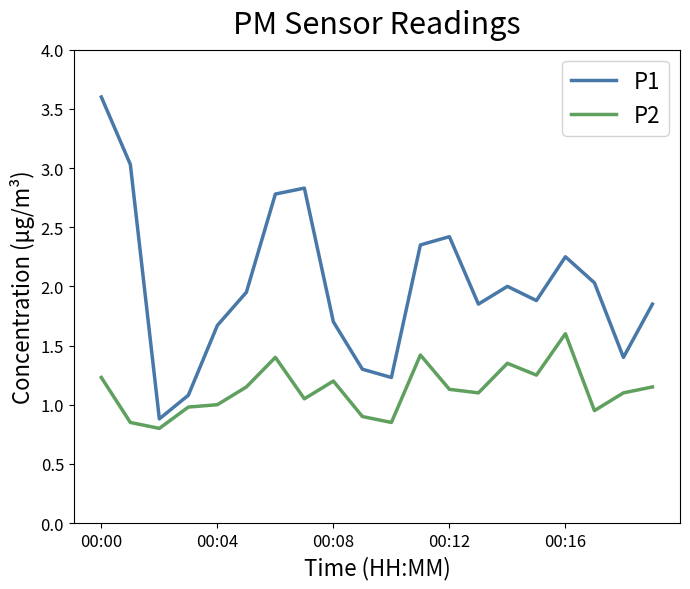

What are all the series names shown in the legend?

P1, P2